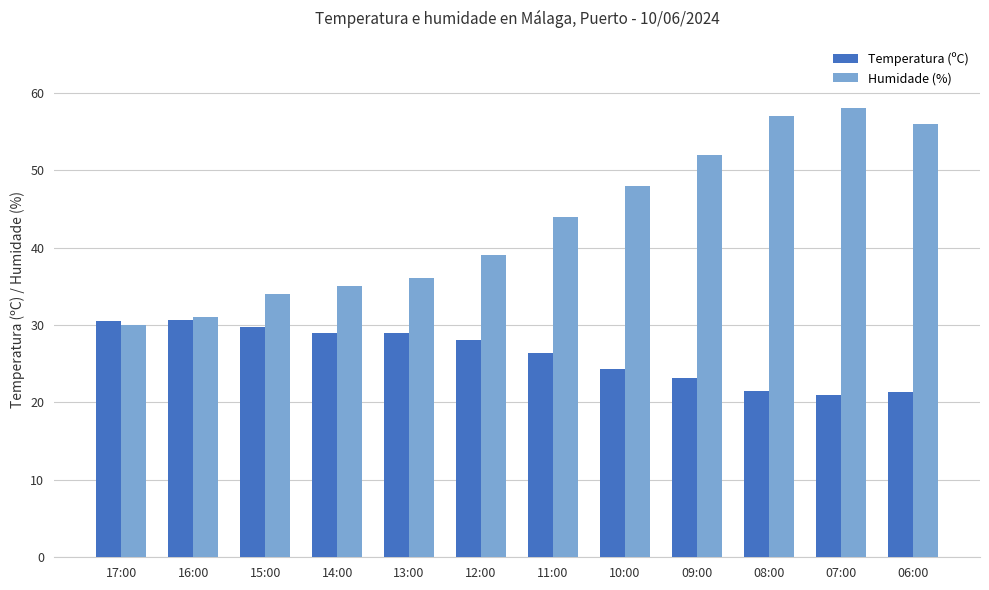

Rank the series by their average value, from lowest to highest.

Temperatura (ºC), Humidade (%)